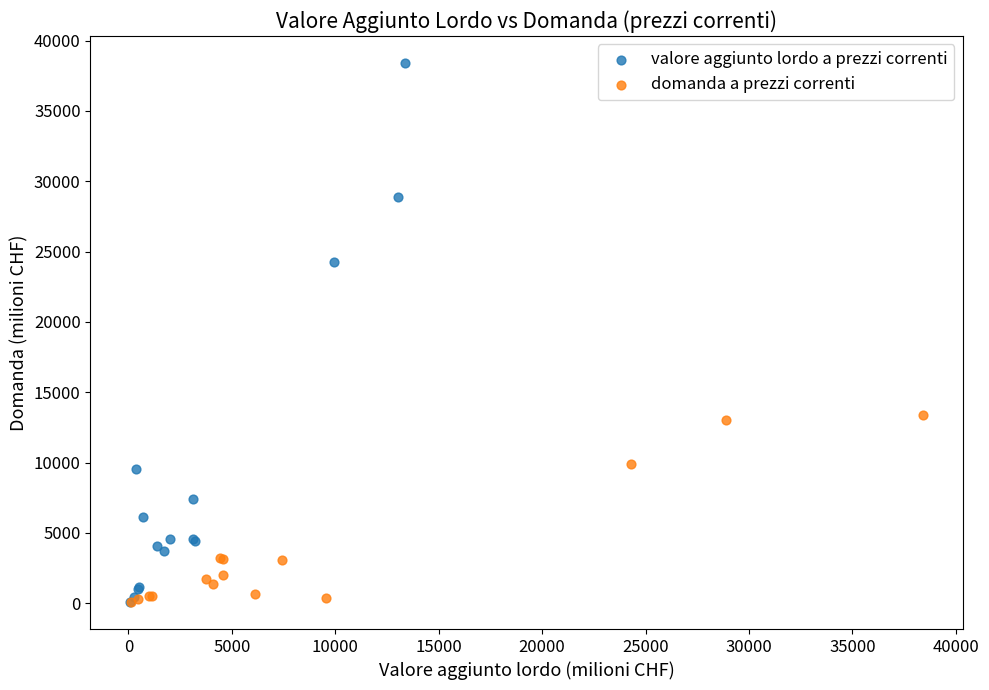

What are all the series names shown in the legend?

valore aggiunto lordo a prezzi correnti, domanda a prezzi correnti